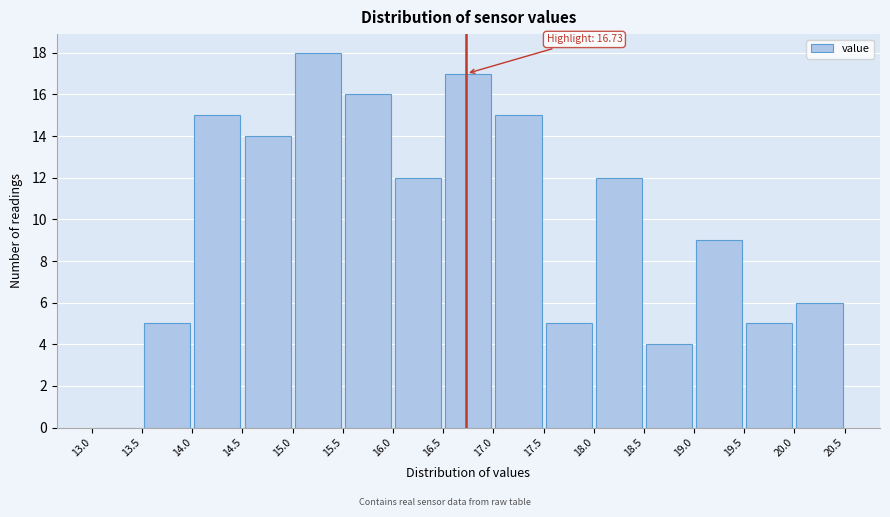

Over which range of the x-axis is the bar tallest?

15.0 to 15.5